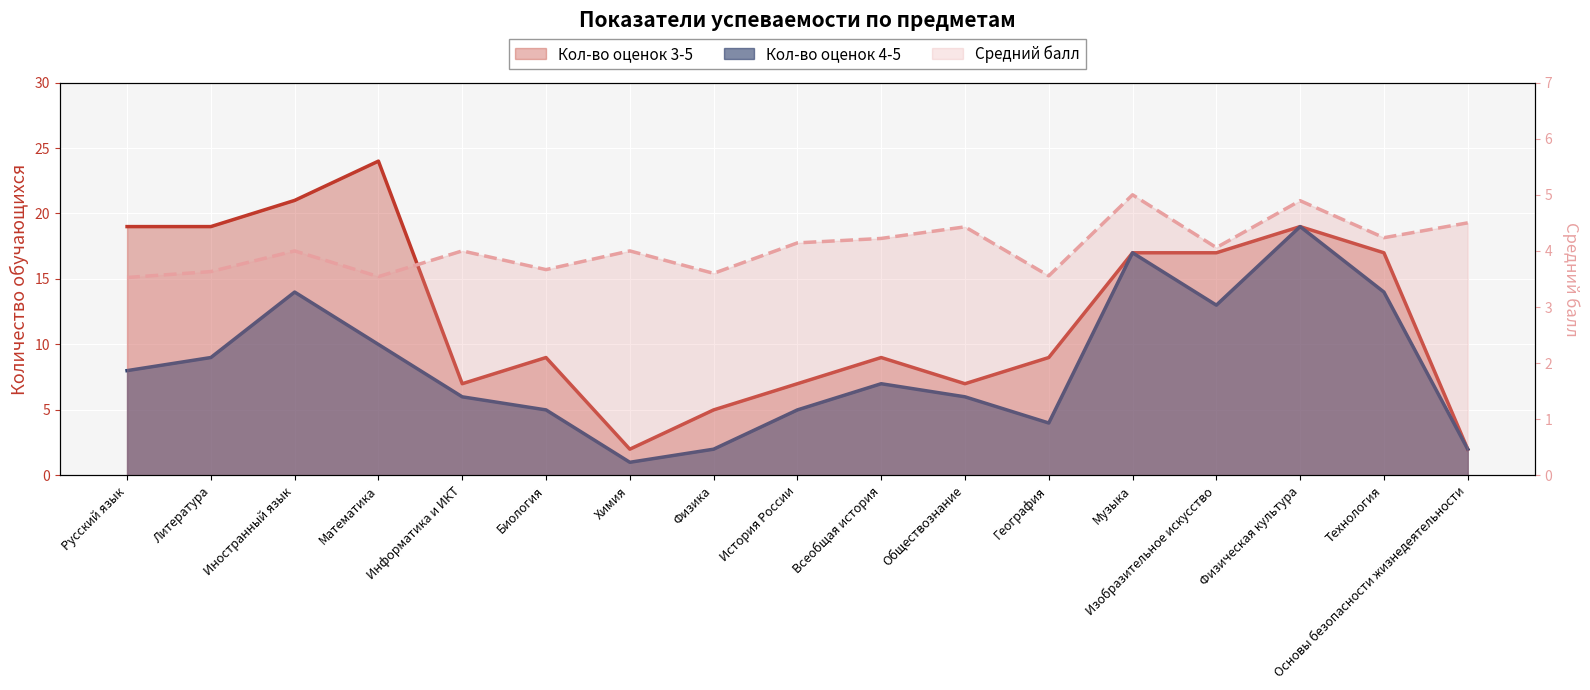

Where does the Средний балл series first go above 4?

История России